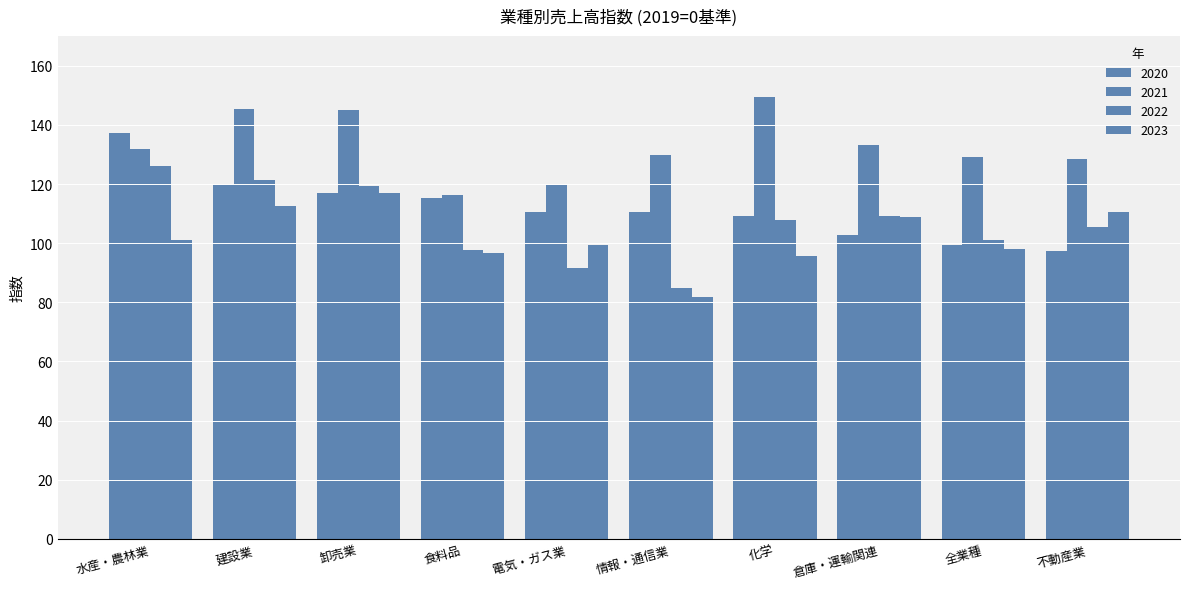

What is the average value of the 2022 series?

106.5